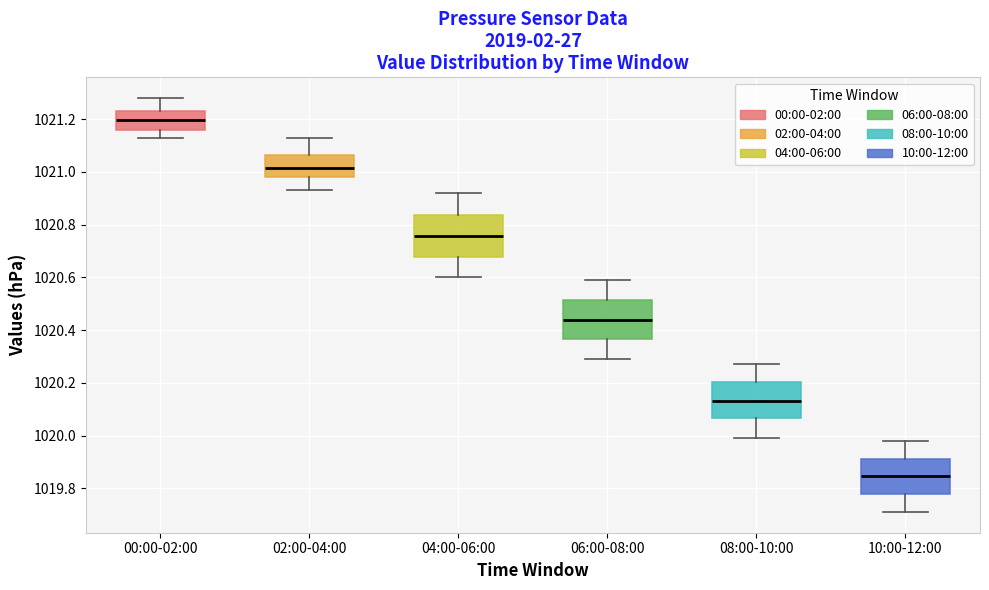

Where does the lower whisker of the box for 06:00-08:00 end on the y-axis? The values are not printed on the chart, so give them approximately, as read against the axis.

1020.30